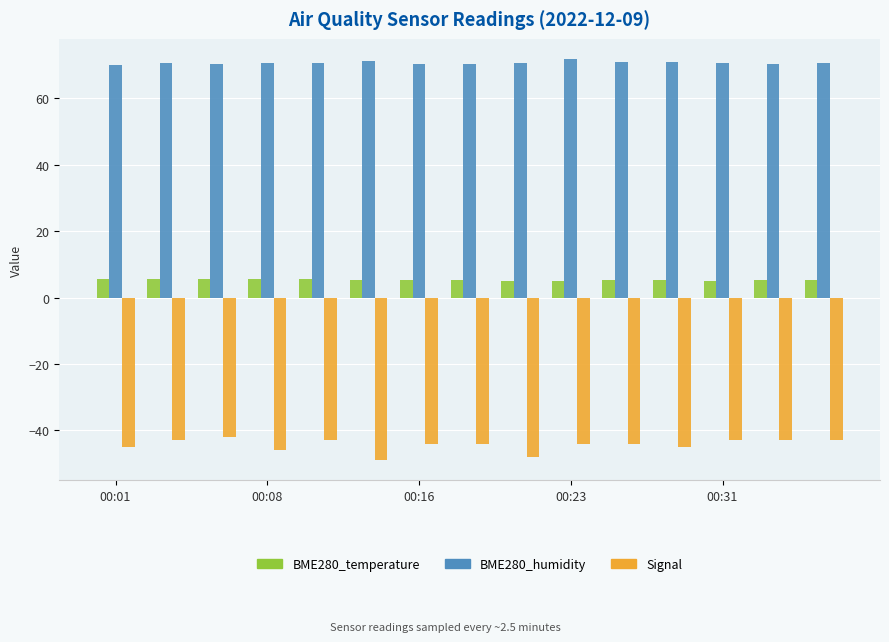

What is the maximum value shown in the chart?

71.9